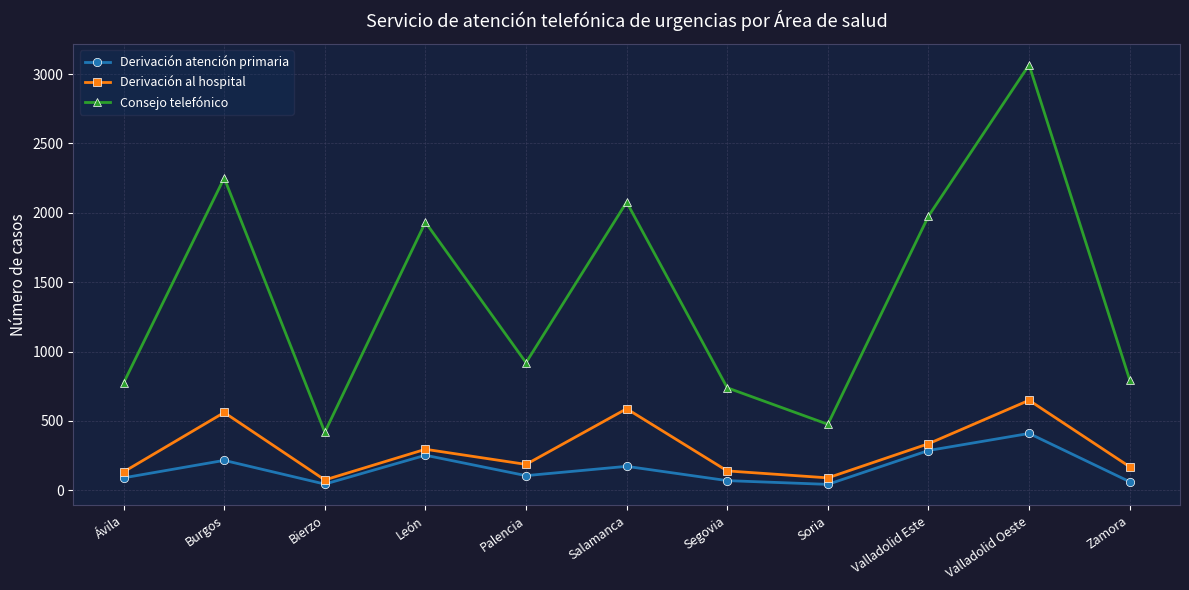

The value of Derivación al hospital at Salamanca is 203. True or false?

False